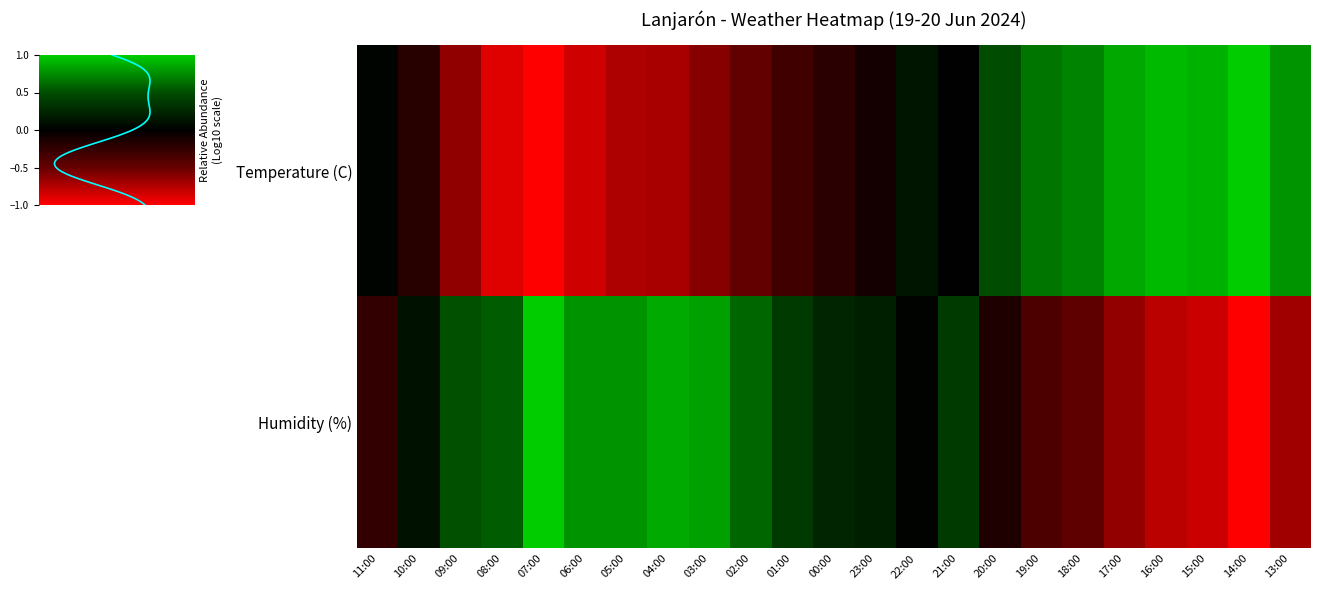

Reading left to right, list all the values displayed in this chart.

Temperature (C): 11:00=0.0	10:00=-0.2	09:00=-0.6	08:00=-0.9	07:00=-1.0	06:00=-0.8	05:00=-0.7	04:00=-0.7	03:00=-0.6	02:00=-0.5	01:00=-0.3	00:00=-0.2	23:00=-0.1	22:00=0.1	21:00=0.0	20:00=0.5	19:00=0.7	18:00=0.7	17:00=0.9	16:00=0.9	15:00=0.9	14:00=1.0	13:00=0.8
Humidity (%): 11:00=-0.2	10:00=0.1	09:00=0.5	08:00=0.6	07:00=1.0	06:00=0.8	05:00=0.8	04:00=0.9	03:00=0.8	02:00=0.6	01:00=0.4	00:00=0.2	23:00=0.2	22:00=0.0	21:00=0.4	20:00=-0.2	19:00=-0.4	18:00=-0.5	17:00=-0.6	16:00=-0.8	15:00=-0.8	14:00=-1.0	13:00=-0.7